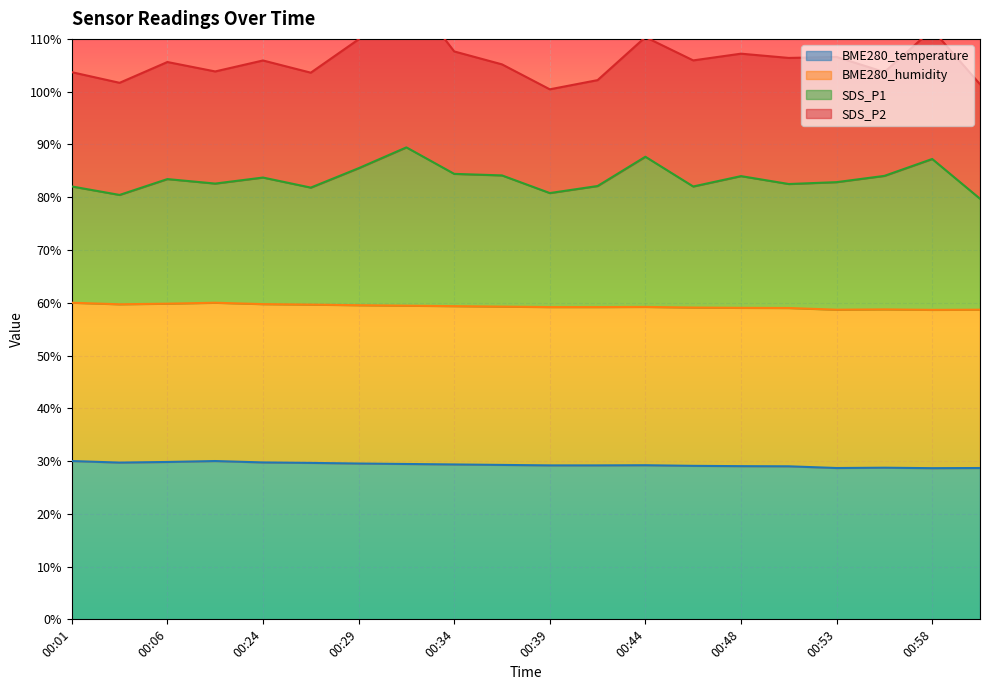

What is the sum of all BME280_temperature values?

585.9